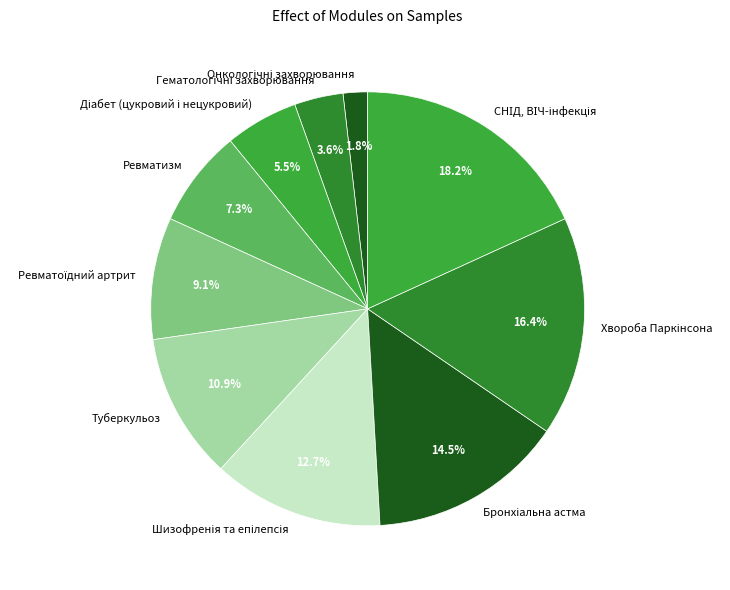

Is there any slice that represents more than half of the pie?

No